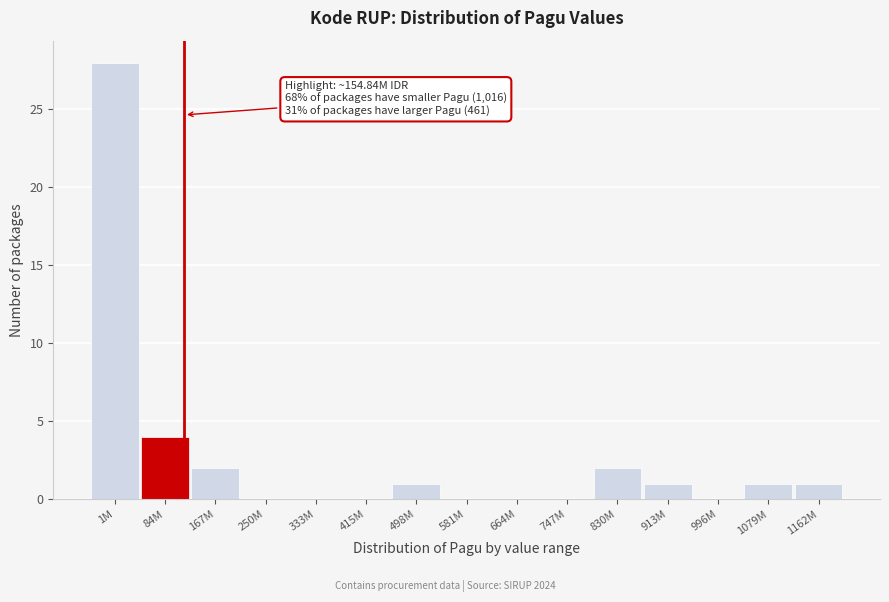

Reading left to right, list all the values displayed in this chart.

1M=28	84M=4	167M=2	250M=0	333M=0	415M=0	498M=1	581M=0	664M=0	747M=0	830M=2	913M=1	996M=0	1079M=1	1162M=1